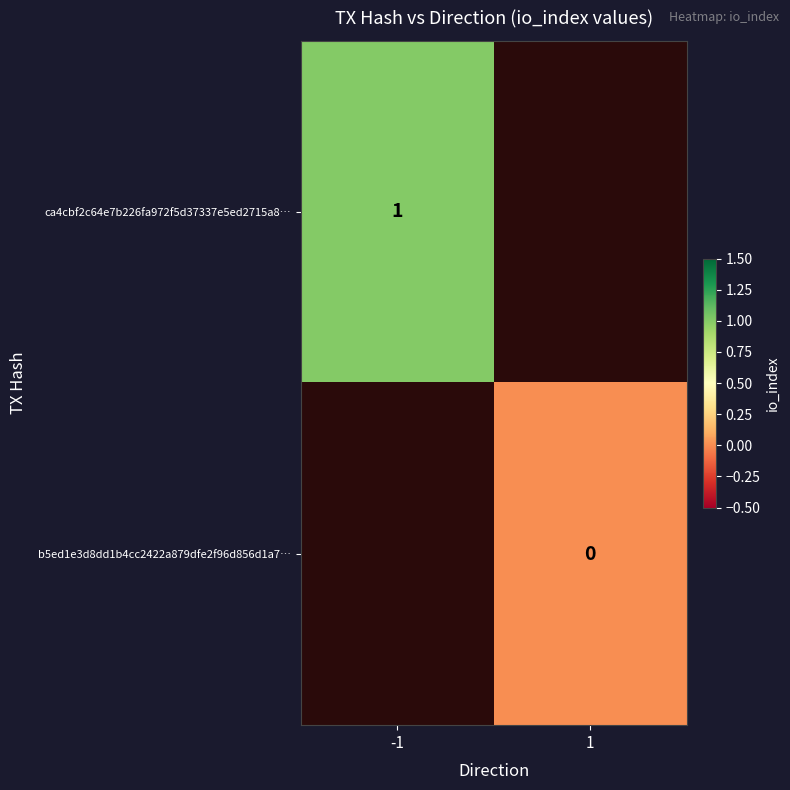

Is the value of ca4cbf2c64e7b226fa972f5d37337e5ed2715a8… at -1 greater than the value of b5ed1e3d8dd1b4cc2422a879dfe2f96d856d1a7… at 1?

Yes